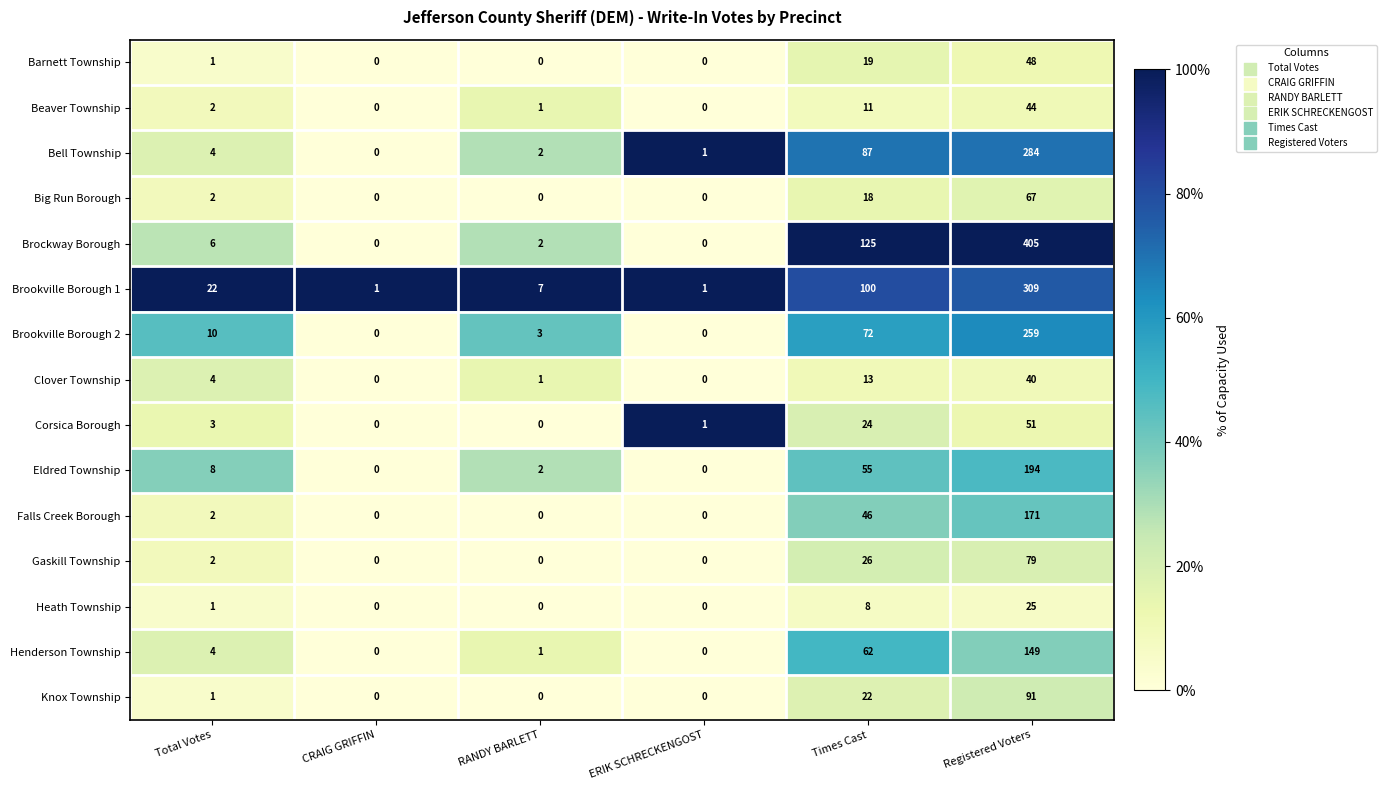

The value of Clover Township at RANDY BARLETT is 1. True or false?

True